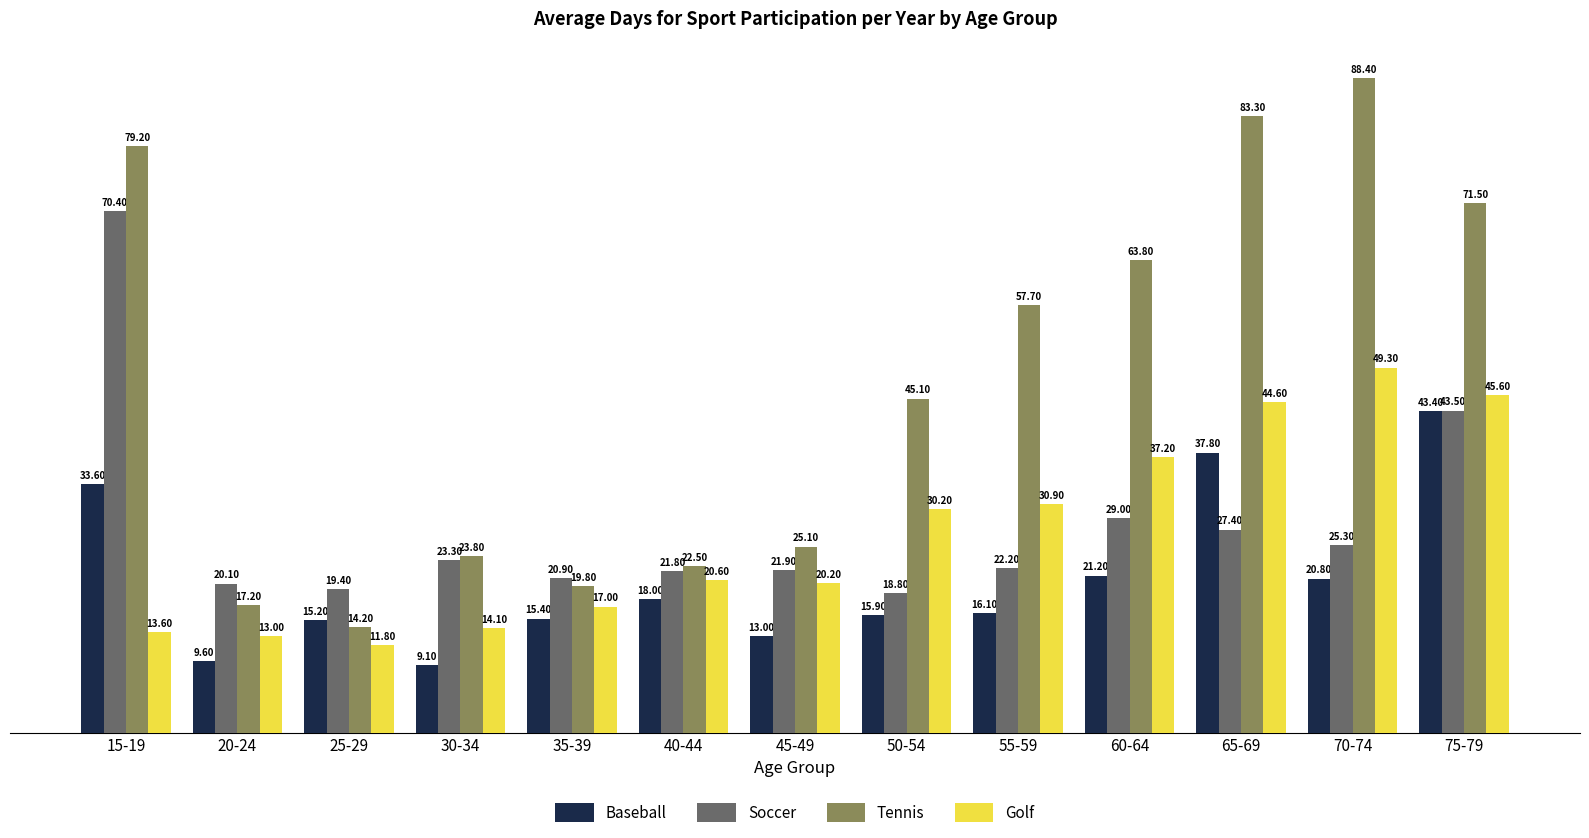

The Golf series shows 54.1 at 55-59. True or false?

False